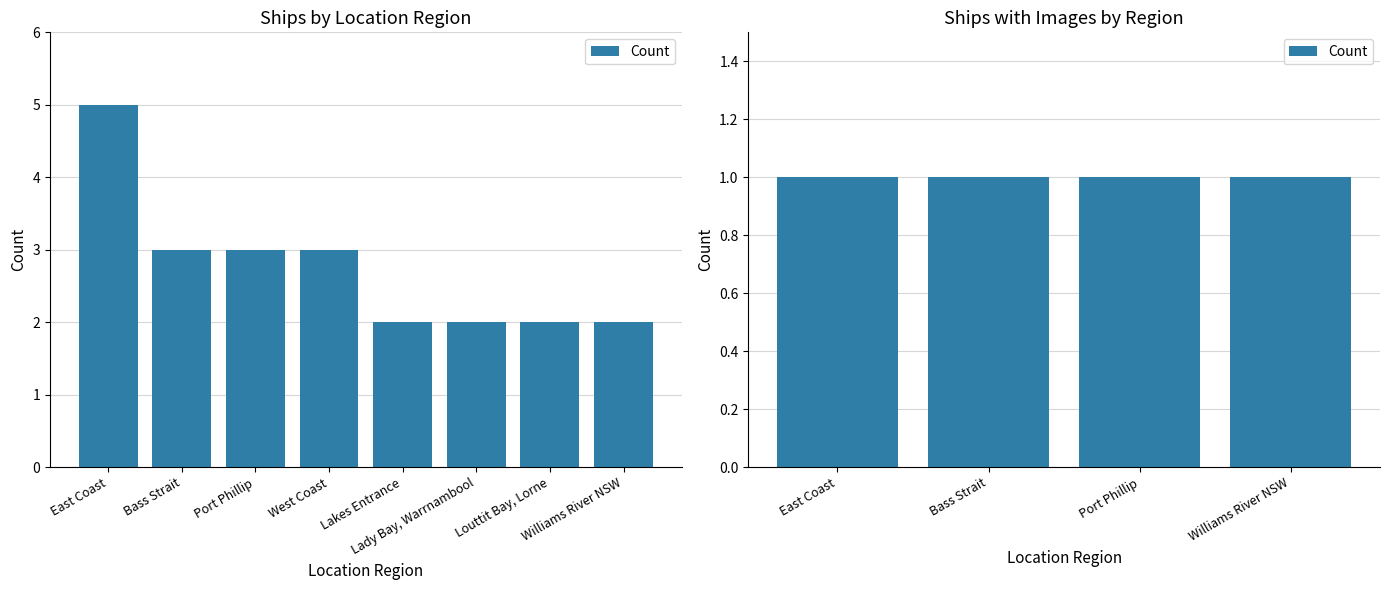

Does the chart contain stacked bars?

No